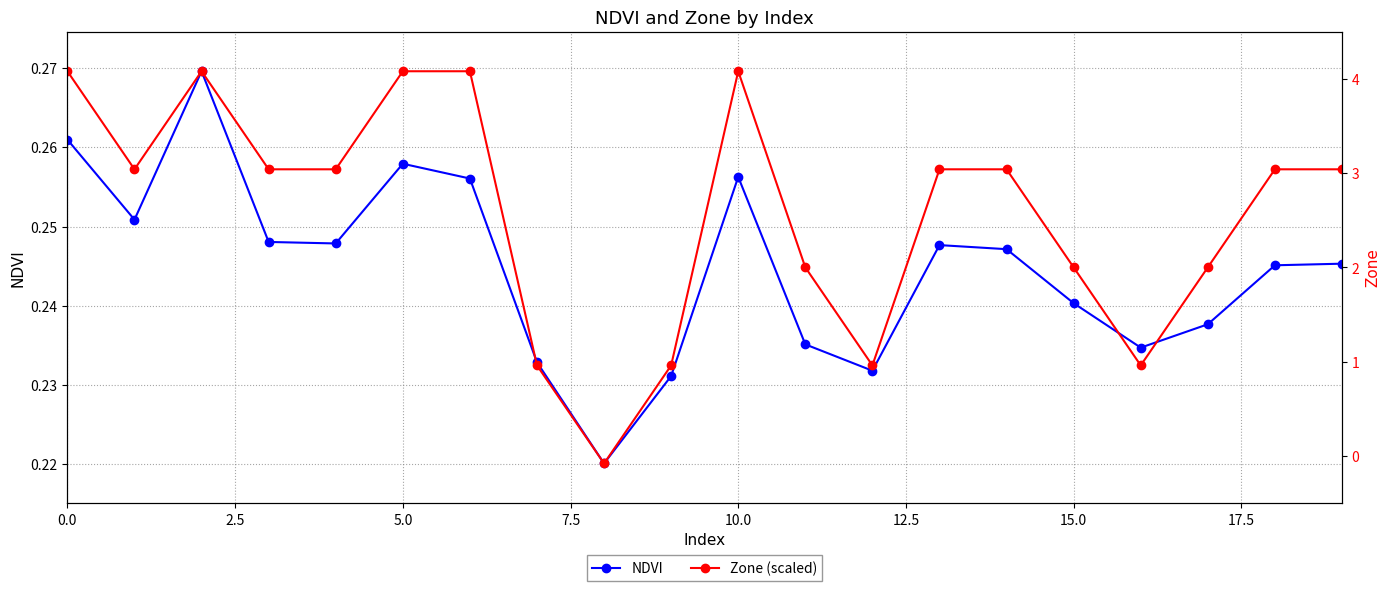

Which series changed the most between 7.5 and 15?

Zone (scaled)